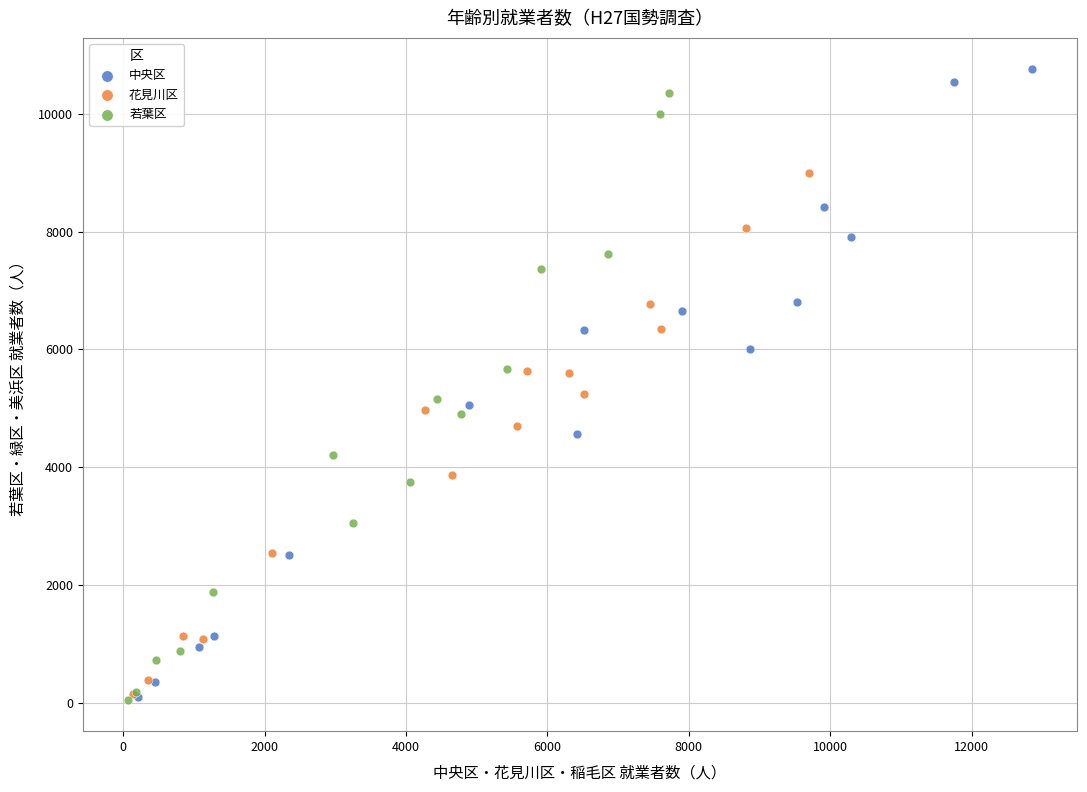

Which series has the widest spread of Y values?

中央区